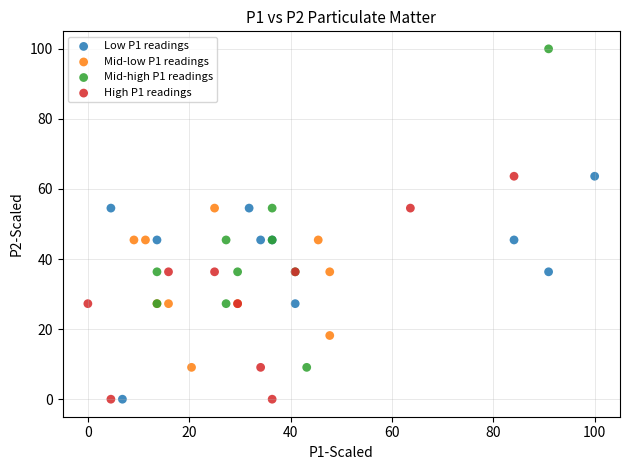

Which series contains the highest Y value?

Mid-high P1 readings